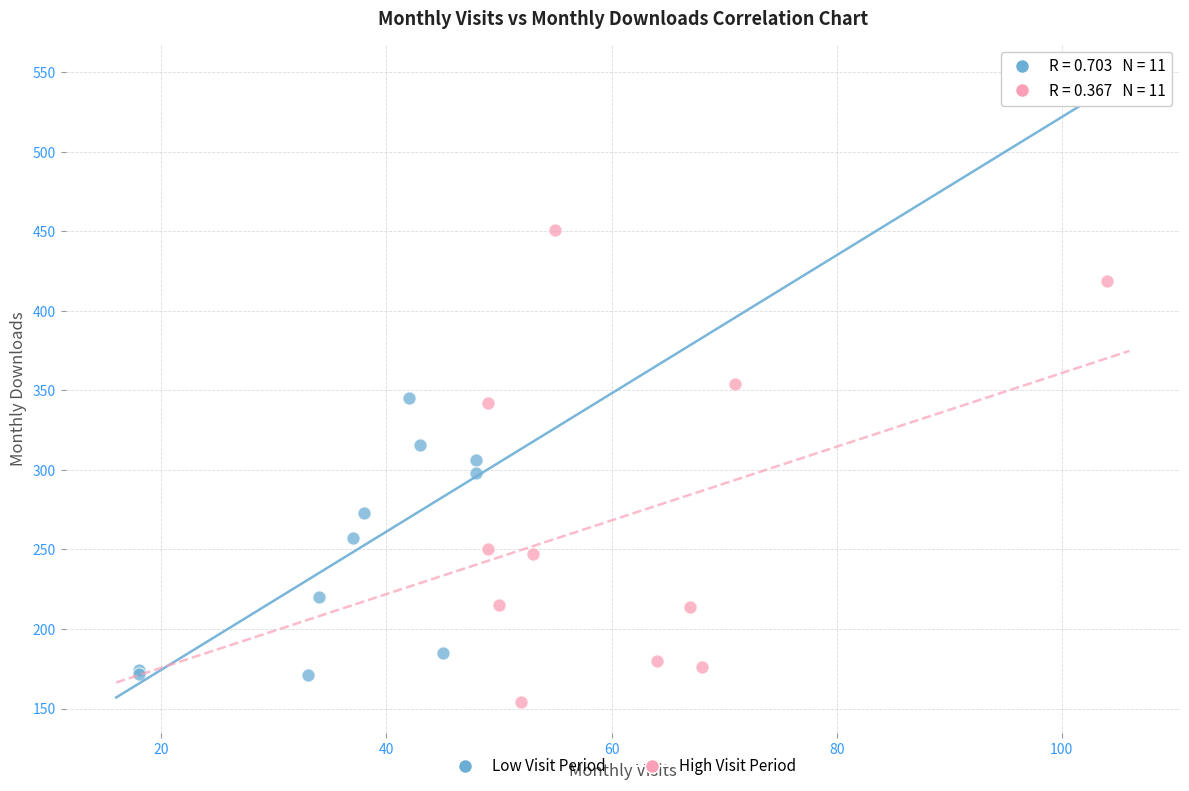

Which series has the widest spread of Y values?

High Visit Period